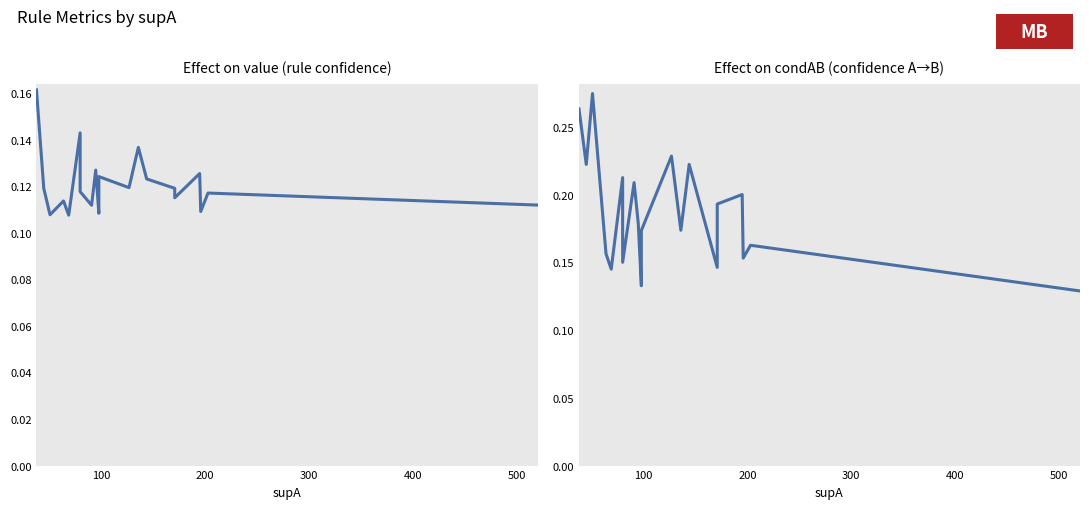

True or false: value has more than 1 points higher than both neighbors.

True